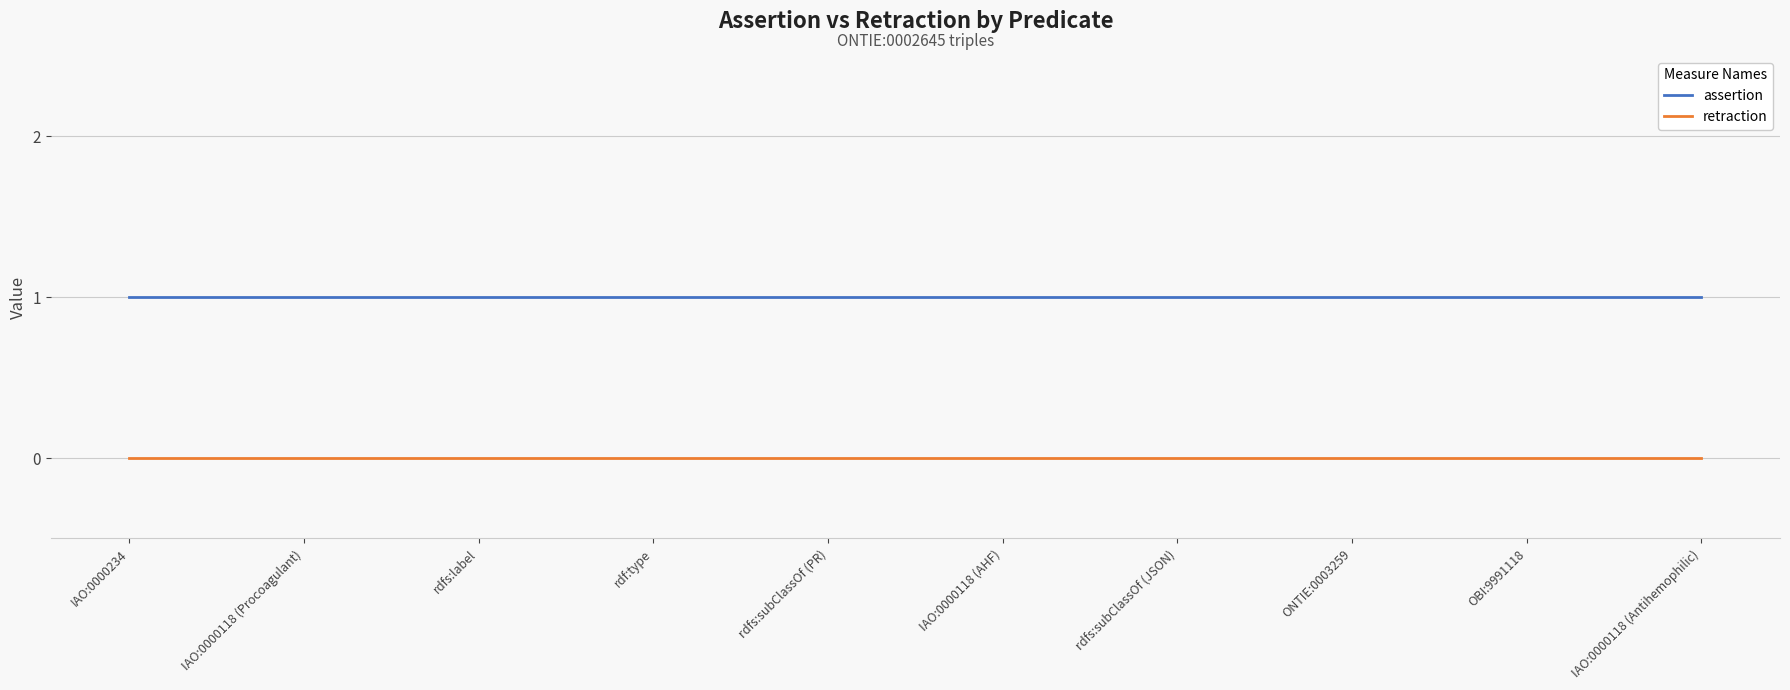

Reading right to left, transcribe all the data shown in this chart.

assertion: IAO:0000118 (Antihemophilic)=1	OBI:9991118=1	ONTIE:0003259=1	rdfs:subClassOf (JSON)=1	IAO:0000118 (AHF)=1	rdfs:subClassOf (PR)=1	rdf:type=1	rdfs:label=1	IAO:0000118 (Procoagulant)=1	IAO:0000234=1
retraction: IAO:0000118 (Antihemophilic)=0	OBI:9991118=0	ONTIE:0003259=0	rdfs:subClassOf (JSON)=0	IAO:0000118 (AHF)=0	rdfs:subClassOf (PR)=0	rdf:type=0	rdfs:label=0	IAO:0000118 (Procoagulant)=0	IAO:0000234=0